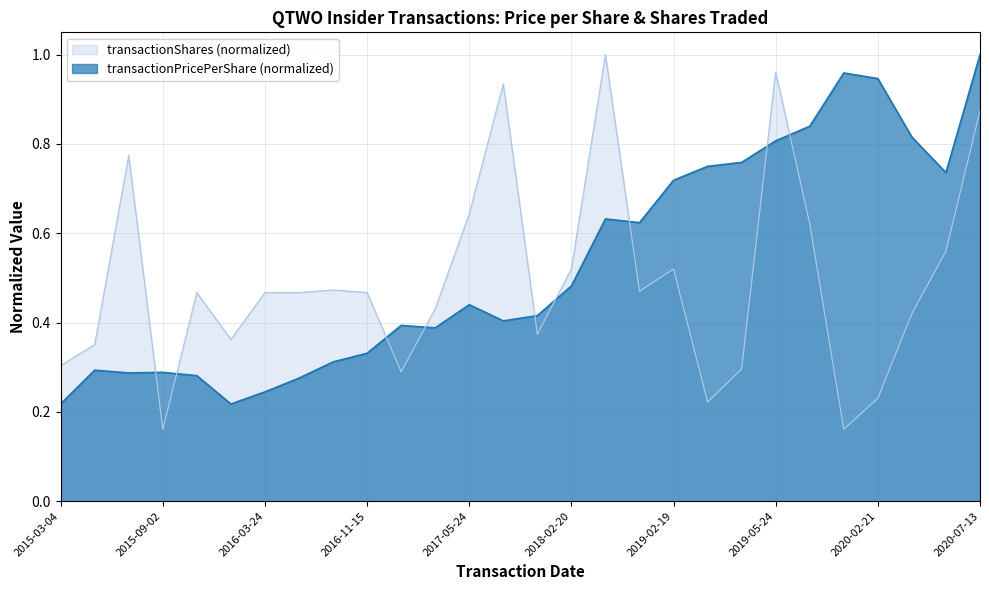

Reading left to right, list all the values displayed in this chart.

transactionPricePerShare: 2015-03-04=0.2	2015-08-13=0.3	2015-08-28=0.3	2015-09-02=0.3	2015-09-30=0.3	2016-02-23=0.2	2016-03-24=0.2	2016-05-09=0.3	2016-09-13=0.3	2016-11-15=0.3	2017-02-17=0.4	2017-03-15=0.4	2017-05-24=0.4	2017-07-03=0.4	2018-01-02=0.4	2018-02-20=0.5	2018-05-24=0.6	2018-10-02=0.6	2019-02-19=0.7	2019-03-04=0.7	2019-03-12=0.8	2019-05-24=0.8	2019-07-01=0.8	2020-02-18=1.0	2020-02-21=0.9	2020-03-04=0.8	2020-03-10=0.7	2020-07-13=1.0
transactionShares: 2015-03-04=0.3	2015-08-13=0.4	2015-08-28=0.8	2015-09-02=0.2	2015-09-30=0.5	2016-02-23=0.4	2016-03-24=0.5	2016-05-09=0.5	2016-09-13=0.5	2016-11-15=0.5	2017-02-17=0.3	2017-03-15=0.4	2017-05-24=0.6	2017-07-03=0.9	2018-01-02=0.4	2018-02-20=0.5	2018-05-24=1.0	2018-10-02=0.5	2019-02-19=0.5	2019-03-04=0.2	2019-03-12=0.3	2019-05-24=1.0	2019-07-01=0.6	2020-02-18=0.2	2020-02-21=0.2	2020-03-04=0.4	2020-03-10=0.6	2020-07-13=0.9